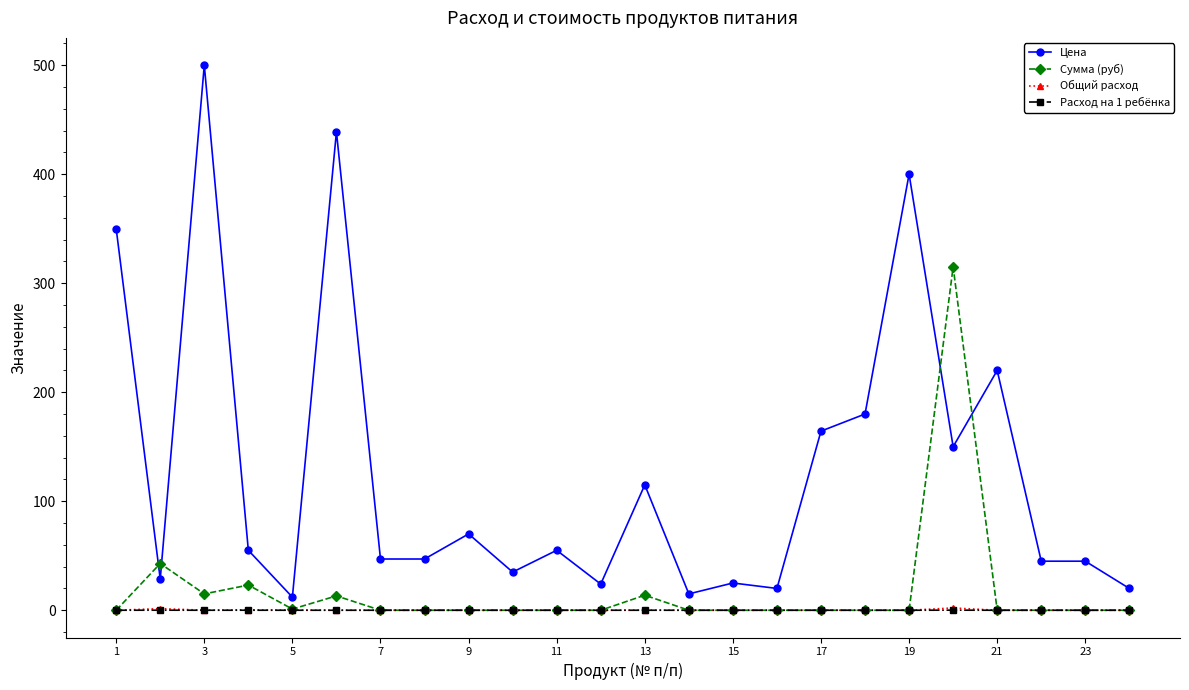

Does the chart display data point markers on the line(s)?

Yes